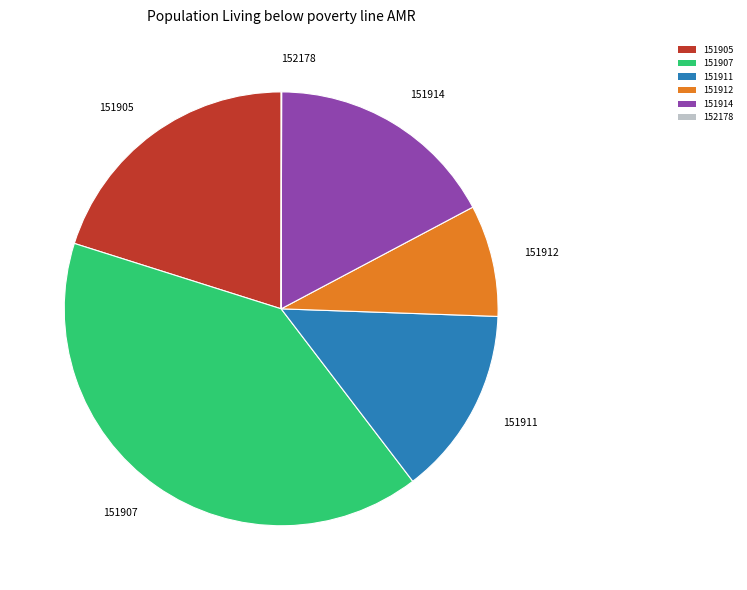

Combined, do 151911 and 151914 account for over 50%?

No